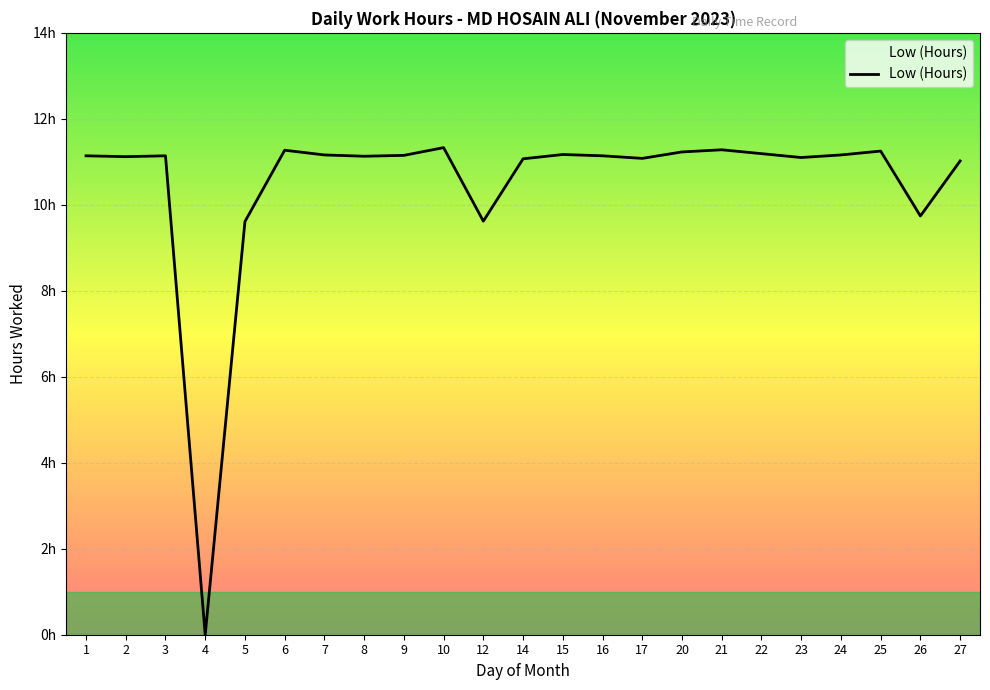

Between 16 and 5, which is larger?

16